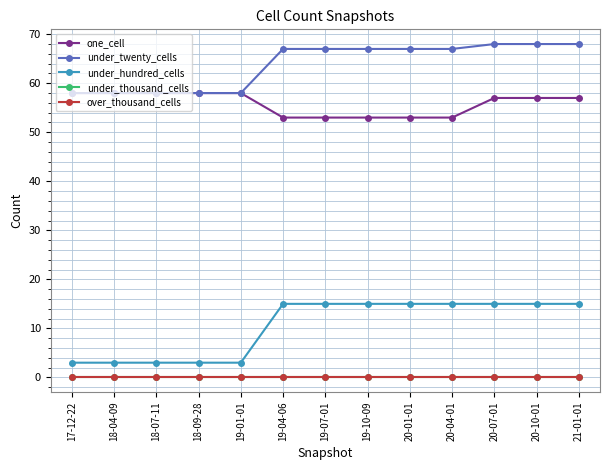

True or false: under_thousand_cells and over_thousand_cells intersect in this chart.

False